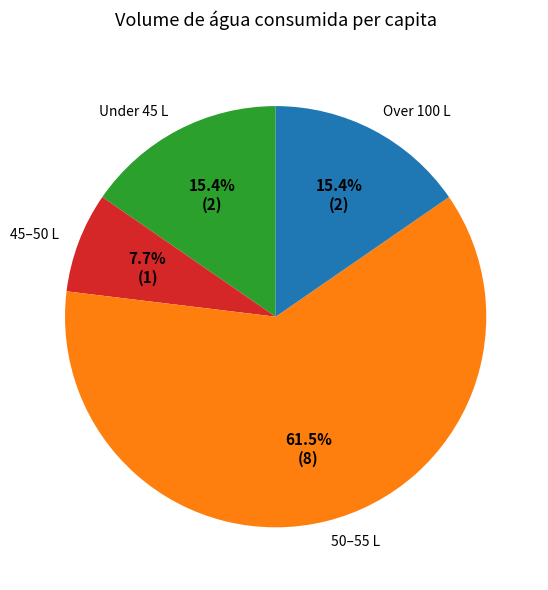

Is there any slice that represents more than half of the pie?

Yes